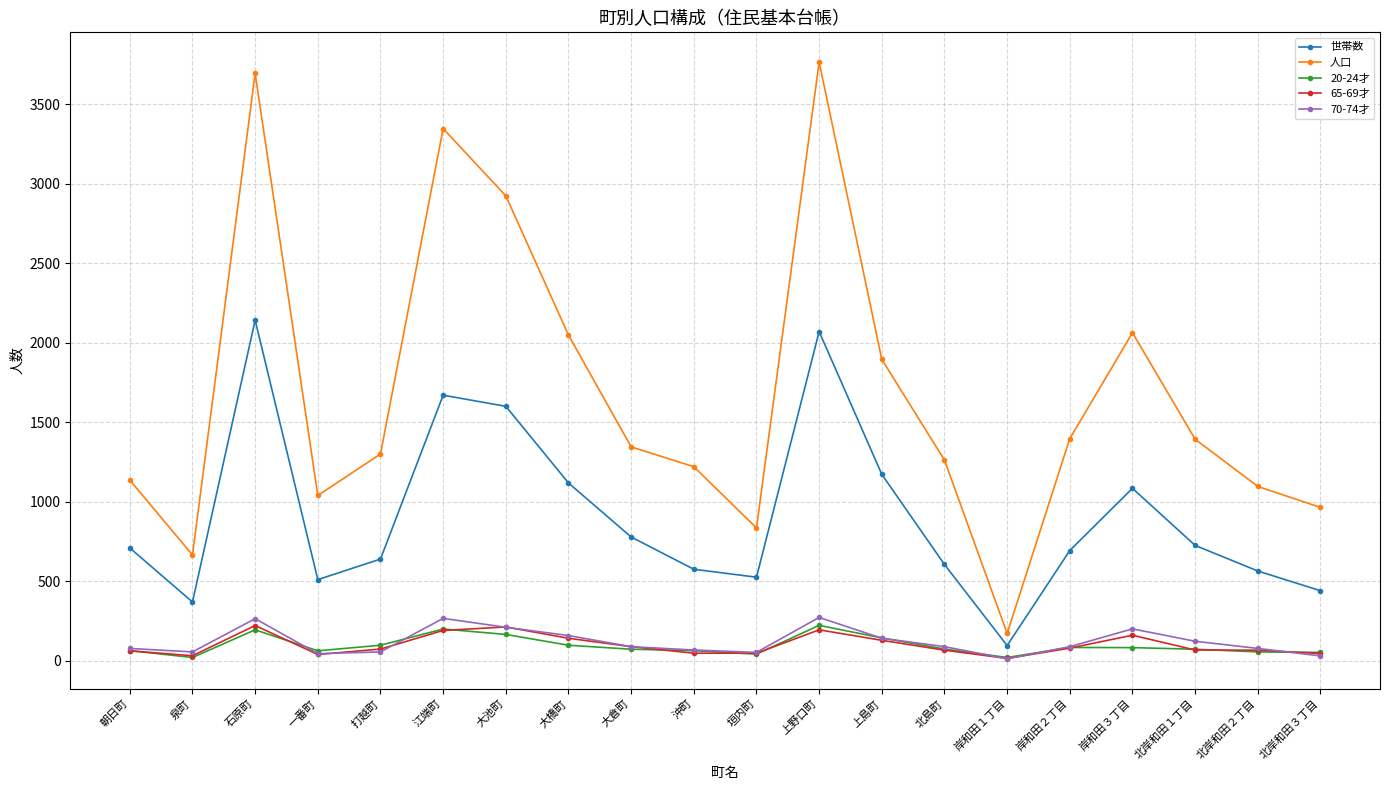

What are all the series names shown in the legend?

世帯数, 人口, 20-24才, 65-69才, 70-74才